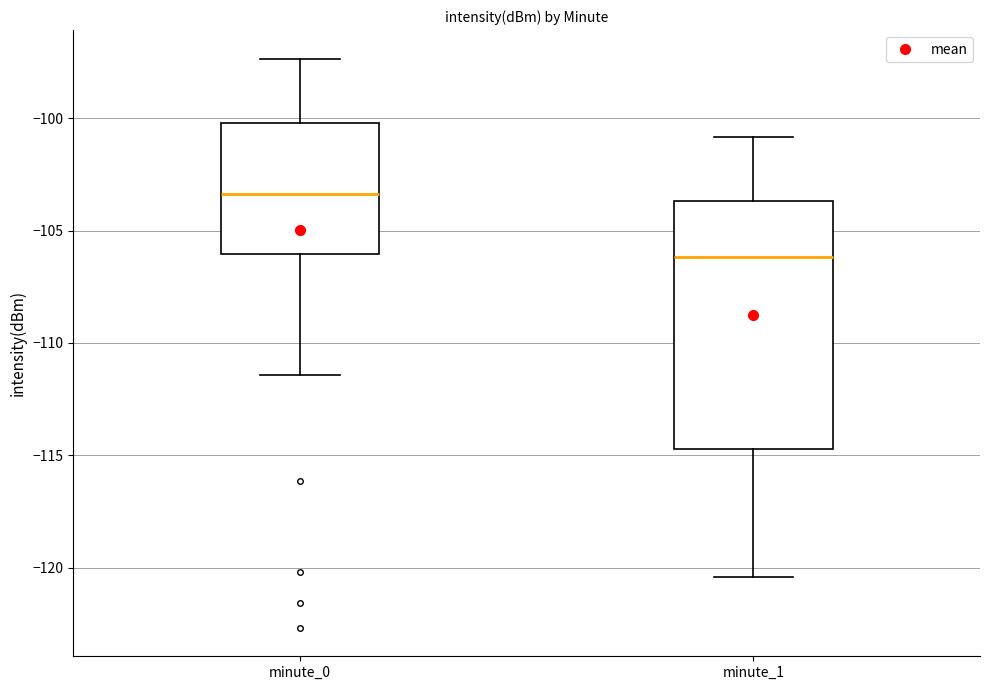

Which box has the highest median line?

minute_0